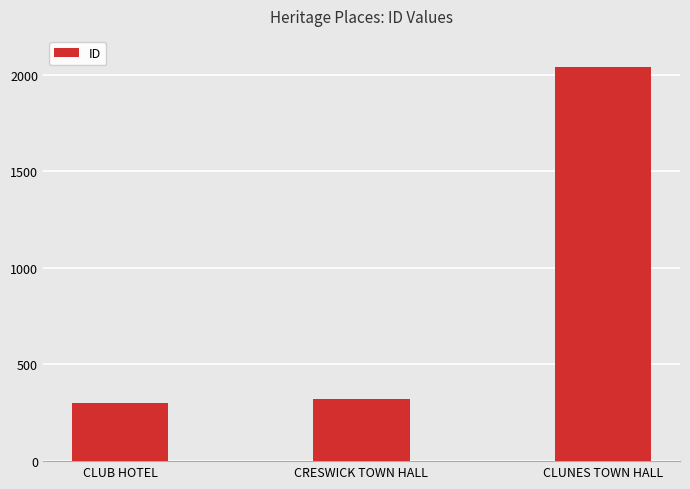

What is the smallest value displayed?

299